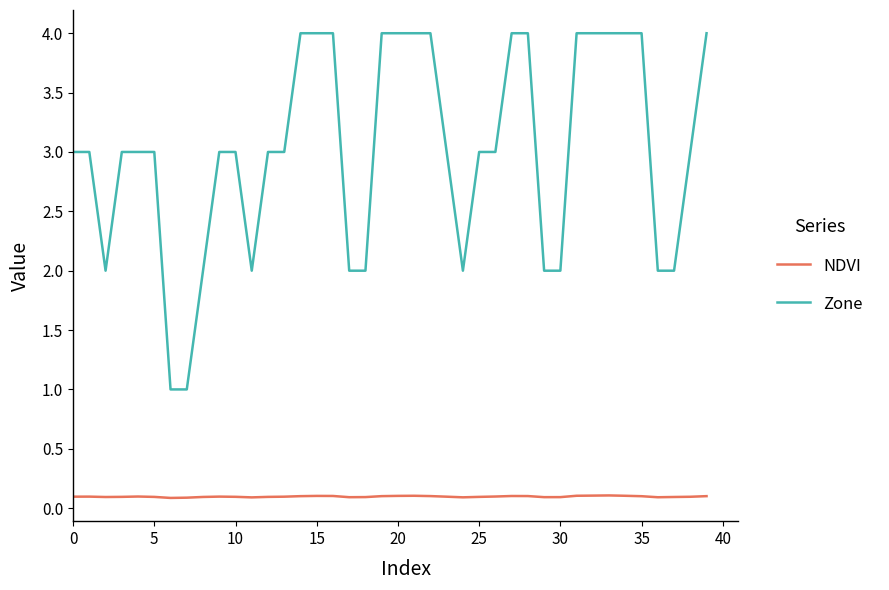

Which series has the widest spread of values?

Zone